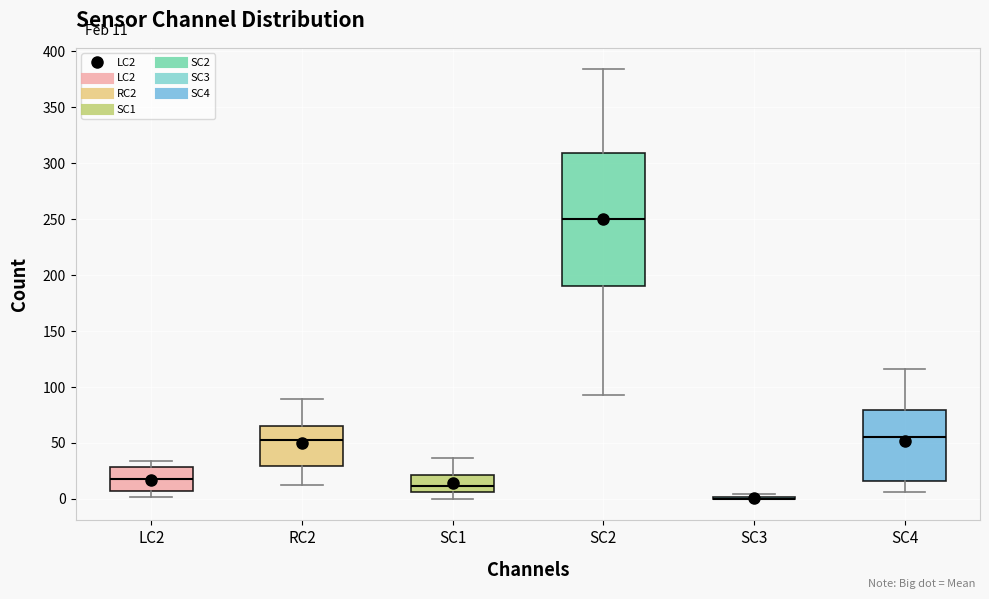

Comparing the boxes themselves (not the whiskers), which one is the tallest?

SC2